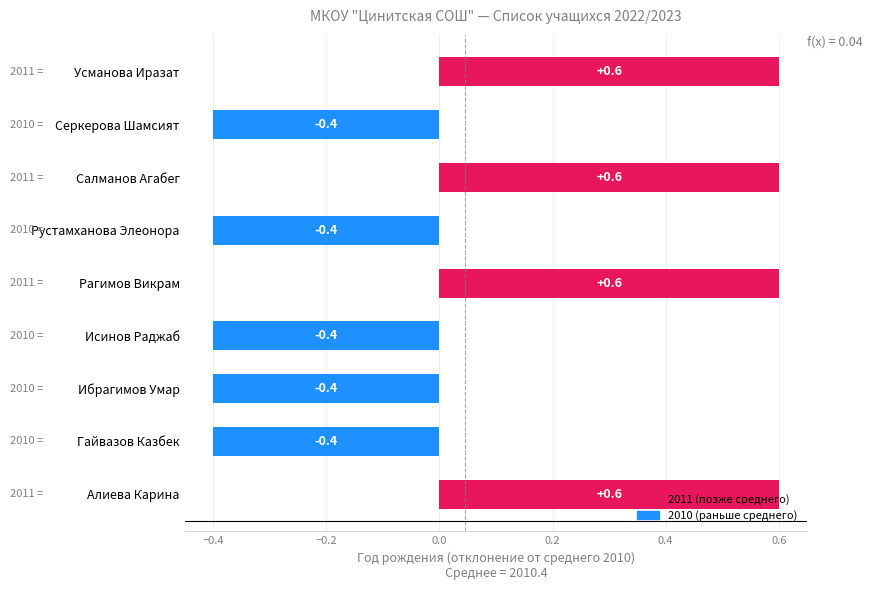

What is the maximum value shown in the chart?

0.6